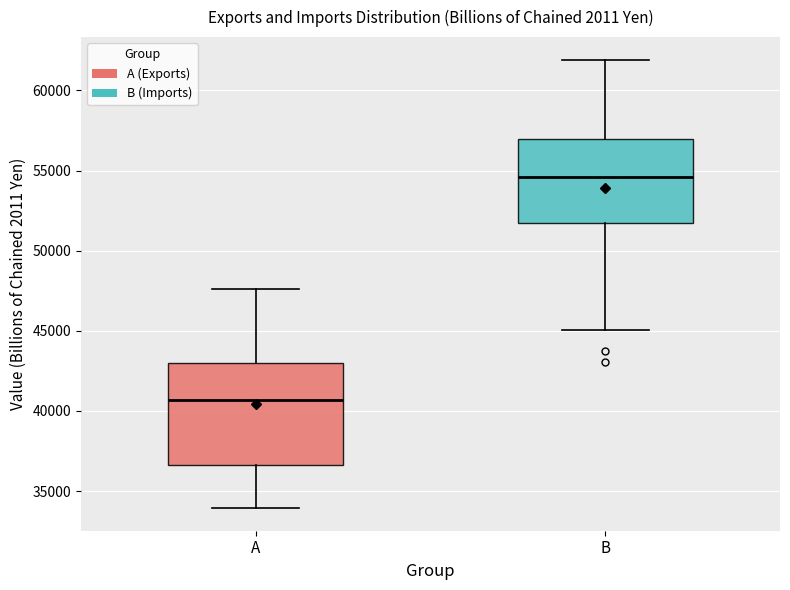

Reading left to right, read every box against the y-axis: the position of its median line, the range the box covers, and the ends of its whiskers. The values are not printed on the chart, so give them approximately, as read against the axis.

A: median 40500, box 36500 to 43000, whiskers 34000 to 47500
B: median 54500, box 52000 to 57000, whiskers 45000 to 62000